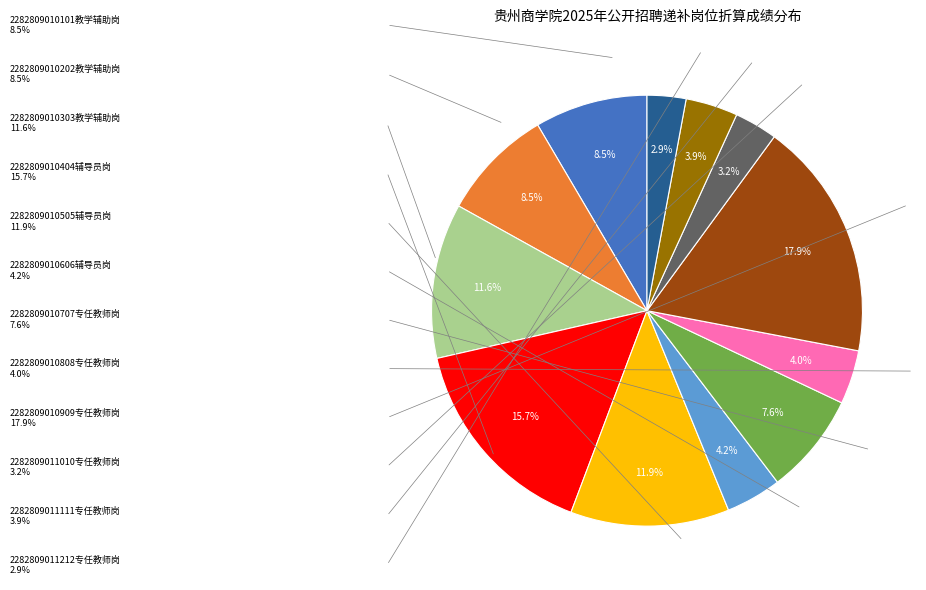

Is there any slice that represents more than half of the pie?

No